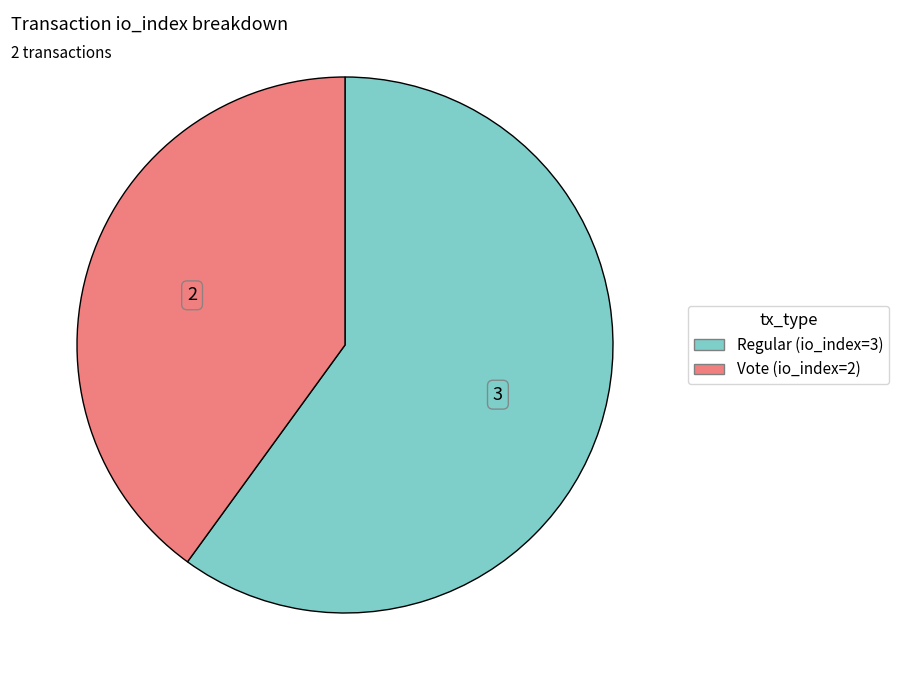

What is the ratio of the value at Vote (io_index=2) to the value at Regular (io_index=3)?

0.7